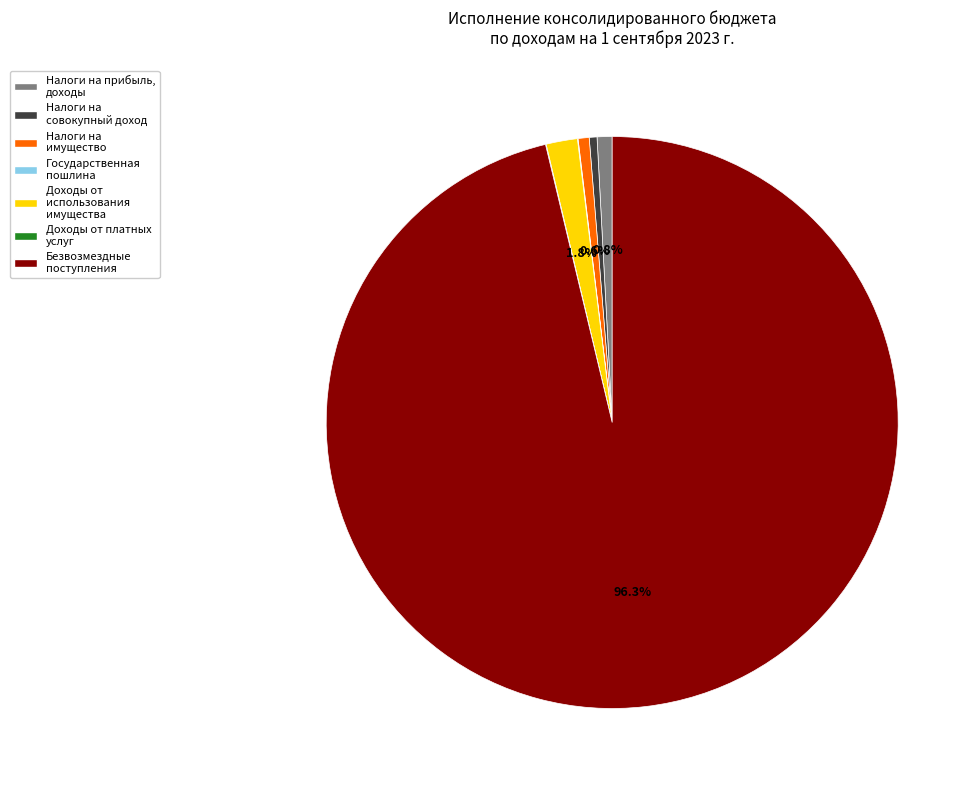

Is there a majority slice in this chart?

Yes